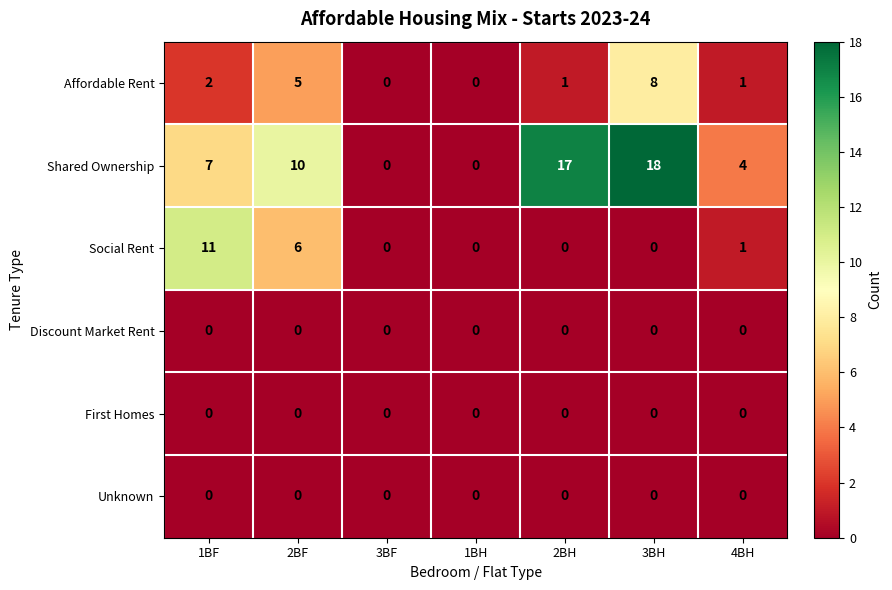

What value does the Shared Ownership series have at 4BH?

4